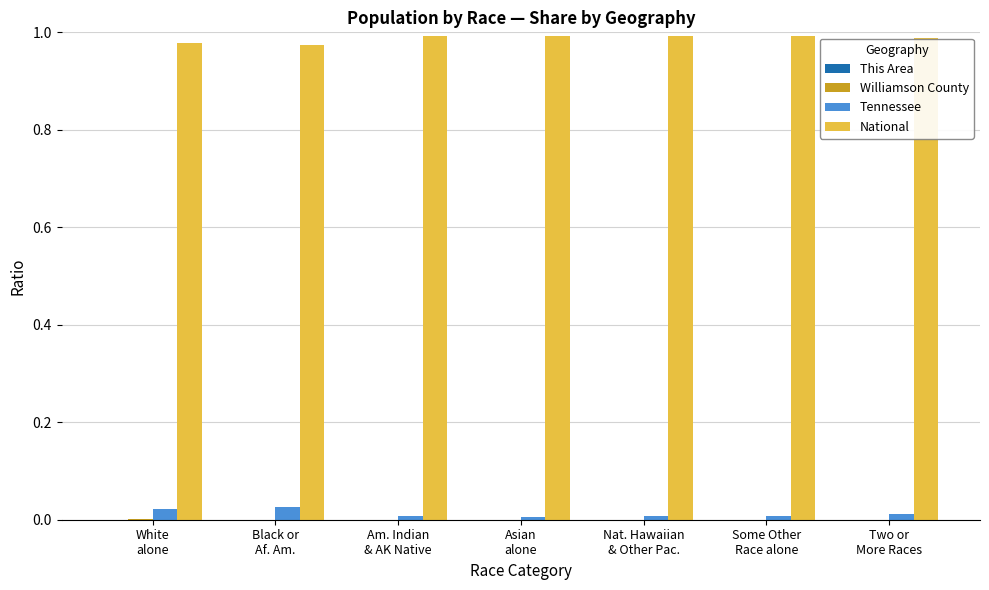

Which series has the largest total across all categories?

National